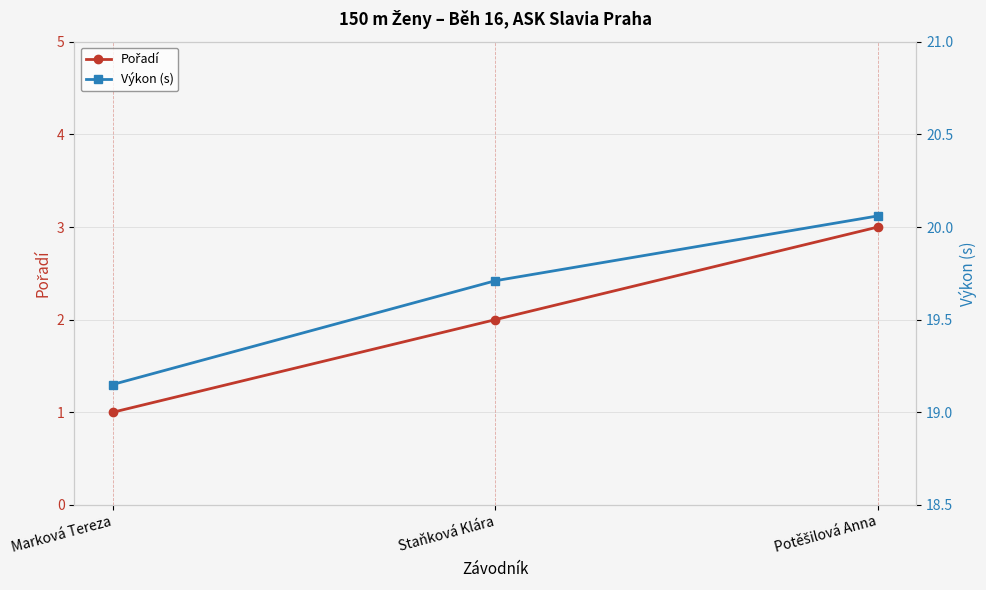

The value of Pořadí at Staňková Klára is 2.8. True or false?

False